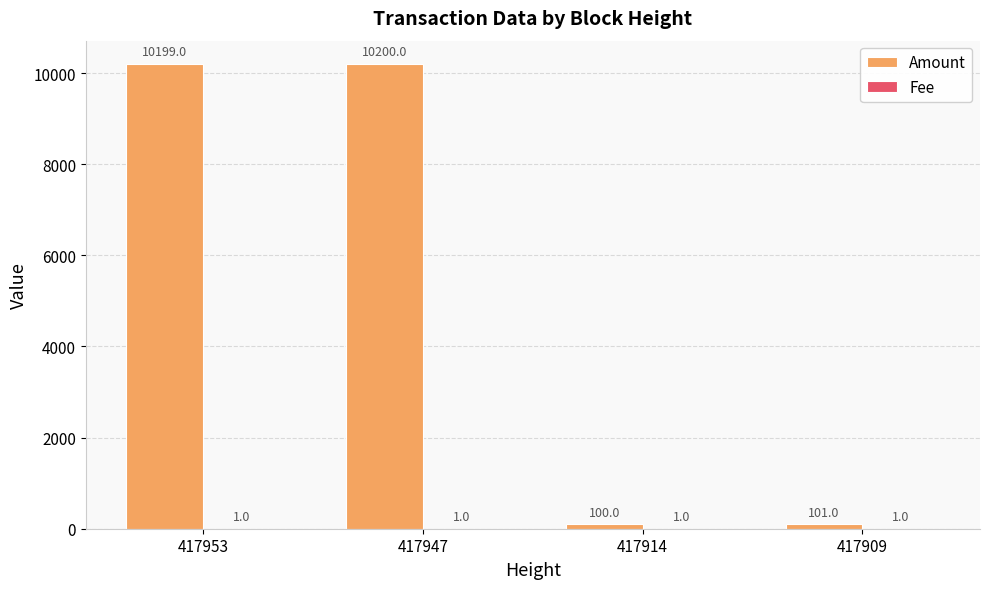

What is the sum of the Amount values at 417914 and 417909?

201